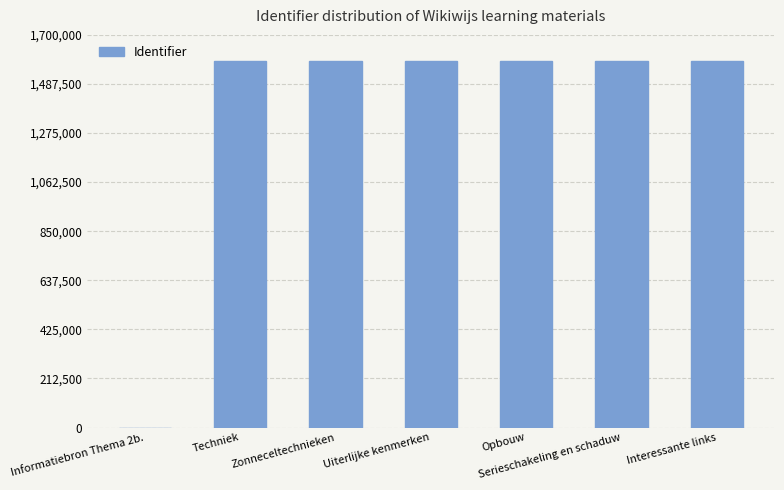

Is it true that the value at Techniek is 2357712?

False